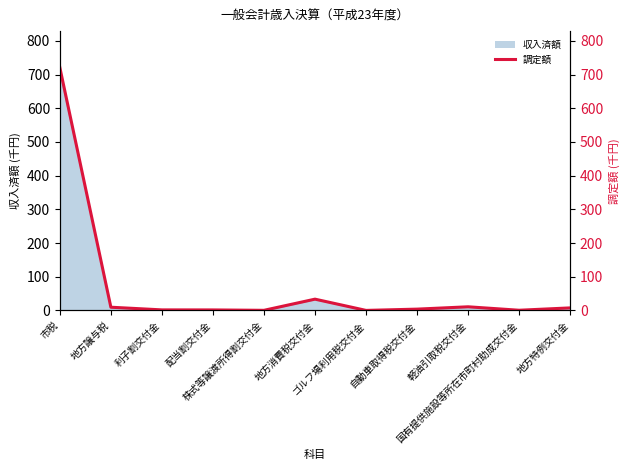

At which label is the value closest to 360?

地方消費税交付金